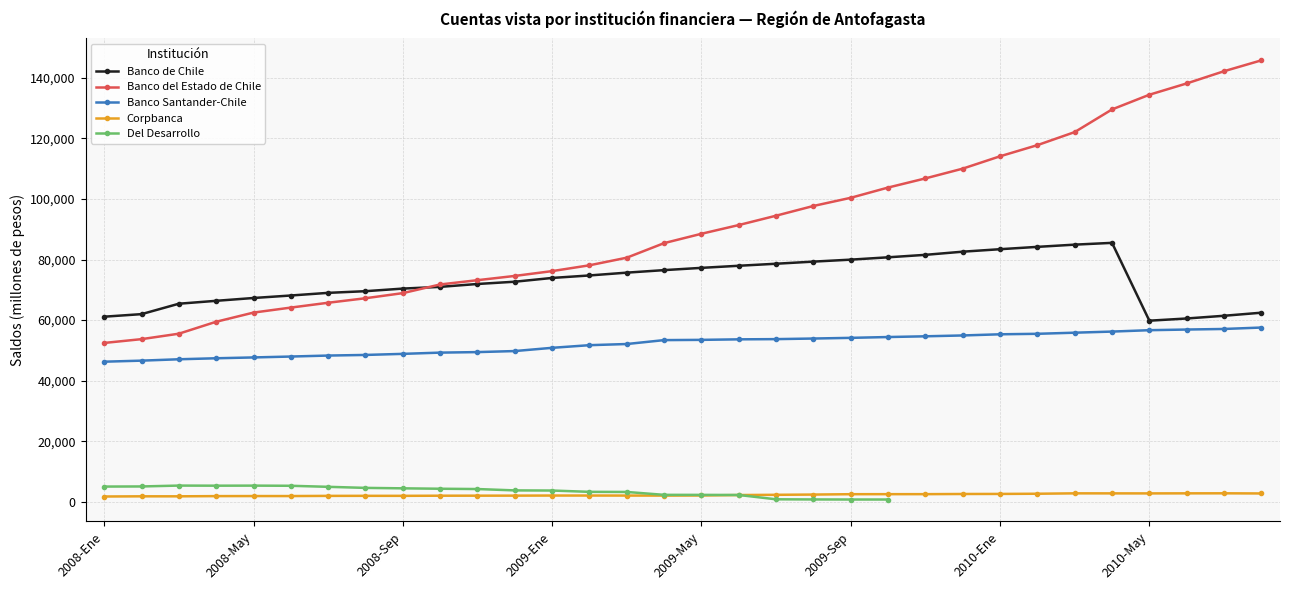

True or false: Banco del Estado de Chile and Corpbanca cross at least once.

False